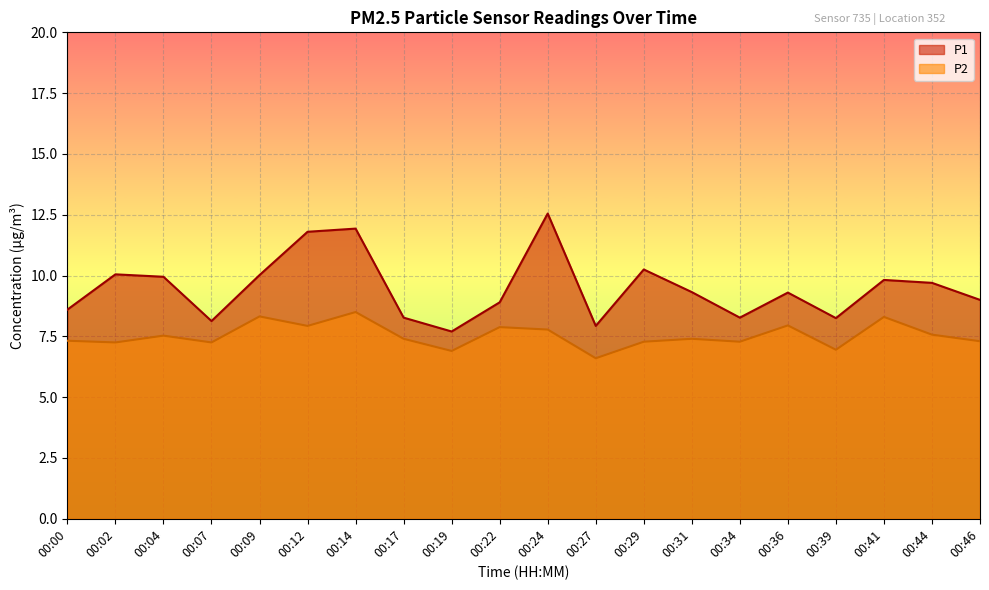

Where is the first local maximum for P2?

00:04